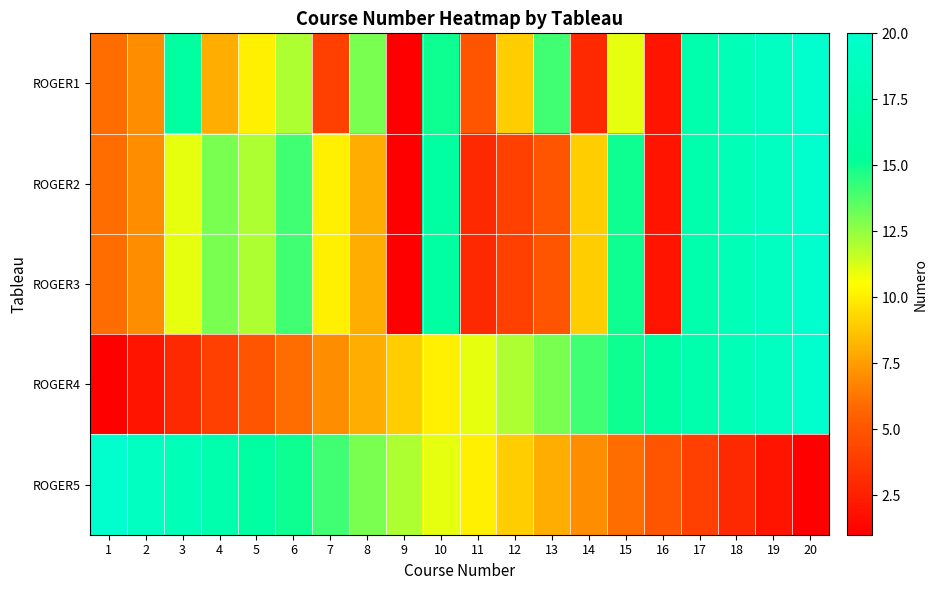

Reading right to left, what are all the values shown in this chart?

ROGER1: 20=20	19=19	18=18	17=17	16=2	15=11	14=3	13=14	12=9	11=5	10=15	9=1	8=13	7=4	6=12	5=10	4=8	3=16	2=7	1=6
ROGER2: 20=20	19=19	18=18	17=17	16=2	15=15	14=9	13=5	12=4	11=3	10=16	9=1	8=8	7=10	6=14	5=12	4=13	3=11	2=7	1=6
ROGER3: 20=20	19=19	18=18	17=17	16=2	15=15	14=9	13=5	12=4	11=3	10=16	9=1	8=8	7=10	6=14	5=12	4=13	3=11	2=7	1=6
ROGER4: 20=20	19=19	18=18	17=17	16=16	15=15	14=14	13=13	12=12	11=11	10=10	9=9	8=8	7=7	6=6	5=5	4=4	3=3	2=2	1=1
ROGER5: 20=1	19=2	18=3	17=4	16=5	15=6	14=7	13=8	12=9	11=10	10=11	9=12	8=13	7=14	6=15	5=16	4=17	3=18	2=19	1=20